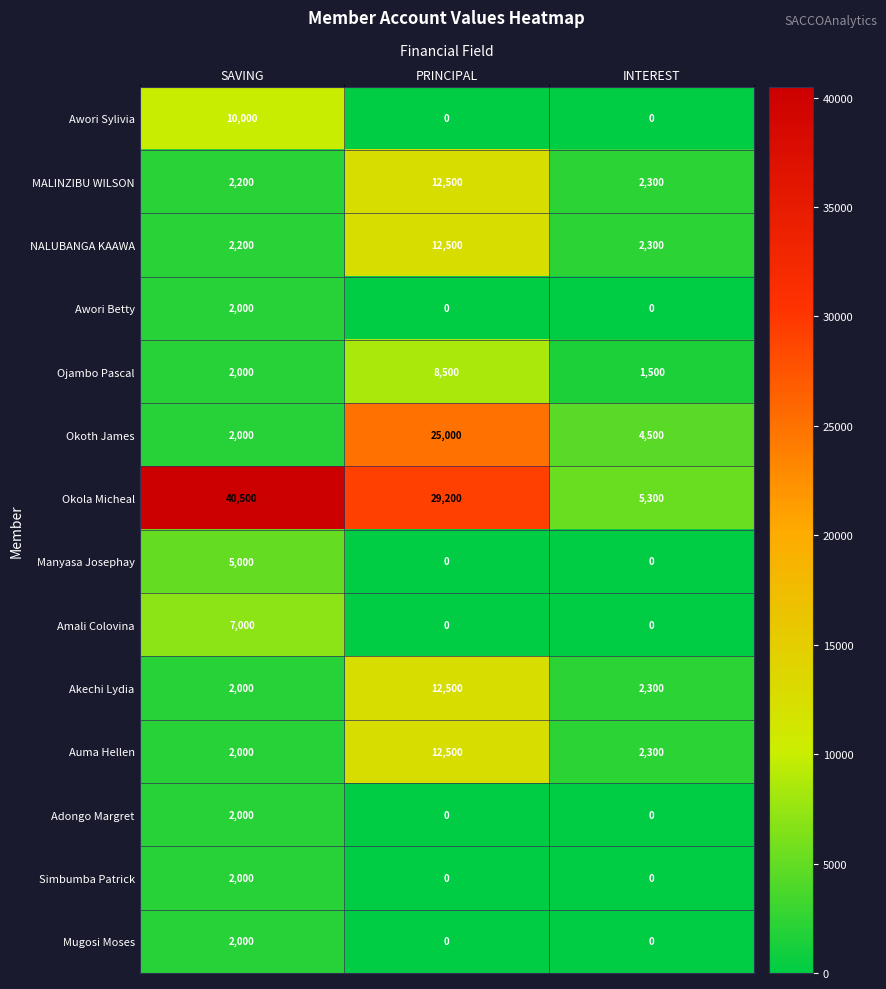

List the labels in order of Okola Micheal value, smallest first.

INTEREST, PRINCIPAL, SAVING